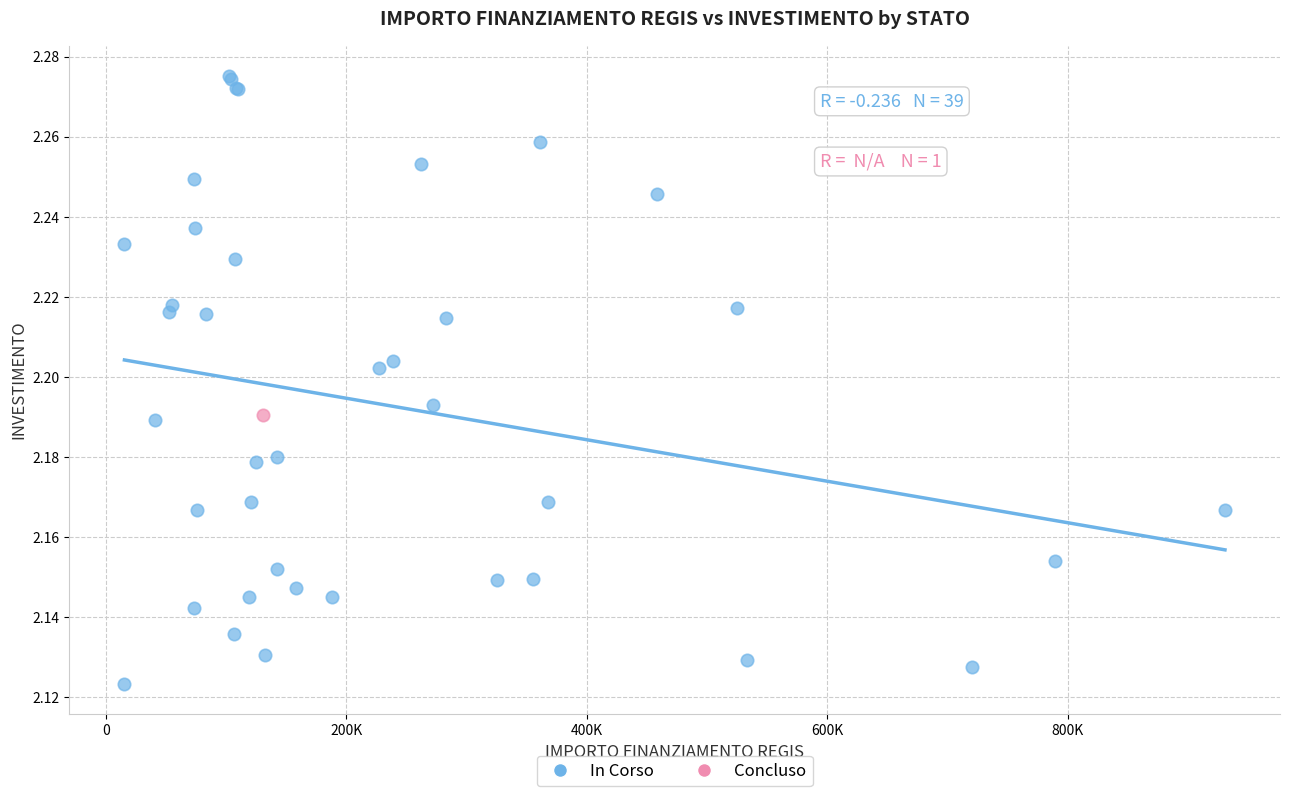

What are all the series names shown in the legend?

In Corso, Concluso